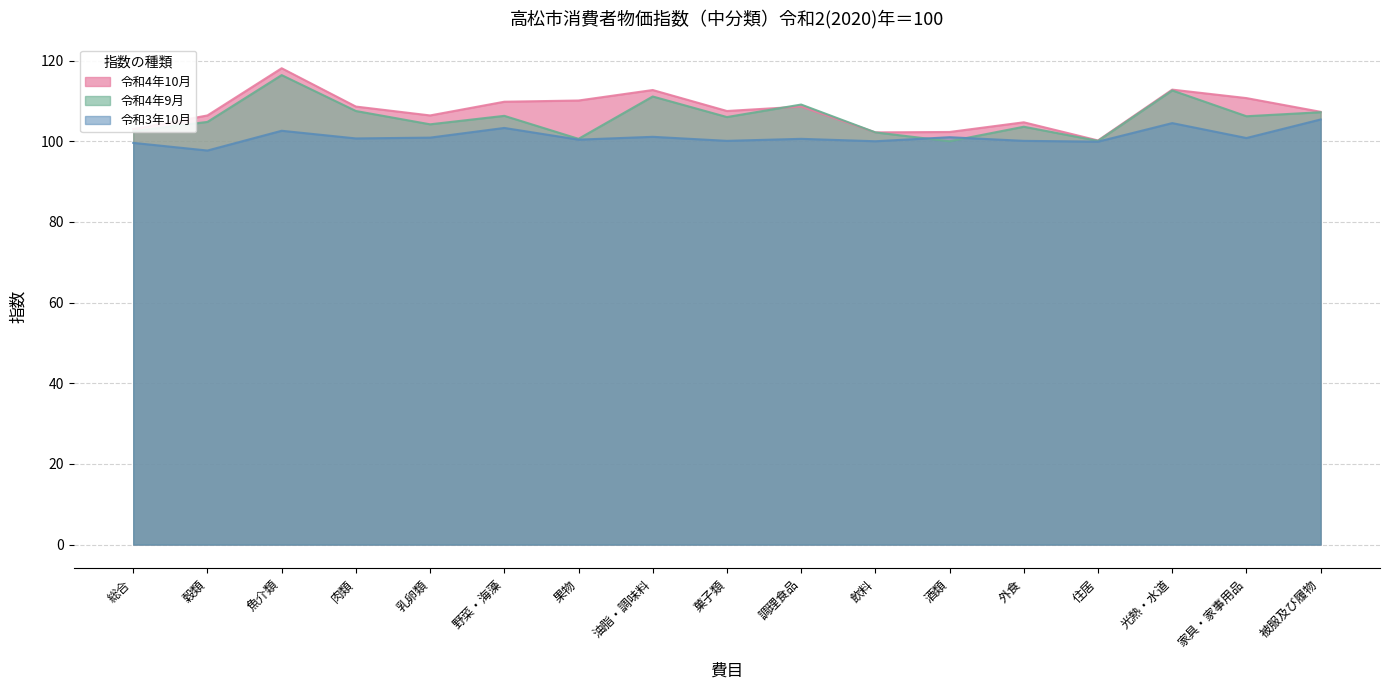

Which series changed the most between 肉類 and 野菜・海藻?

令和3年10月